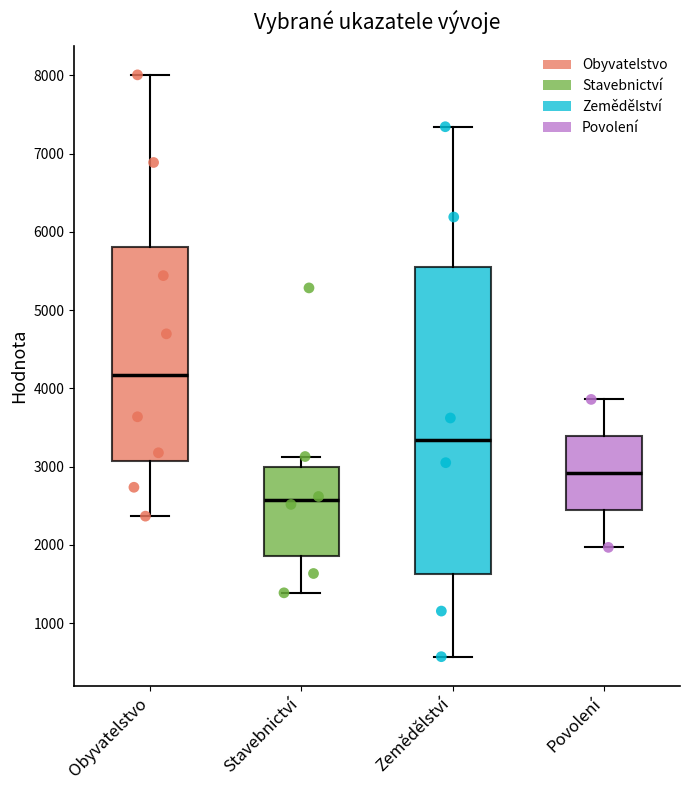

Where does the upper whisker of the box for Zemědělství end on the y-axis? The values are not printed on the chart, so give them approximately, as read against the axis.

7300